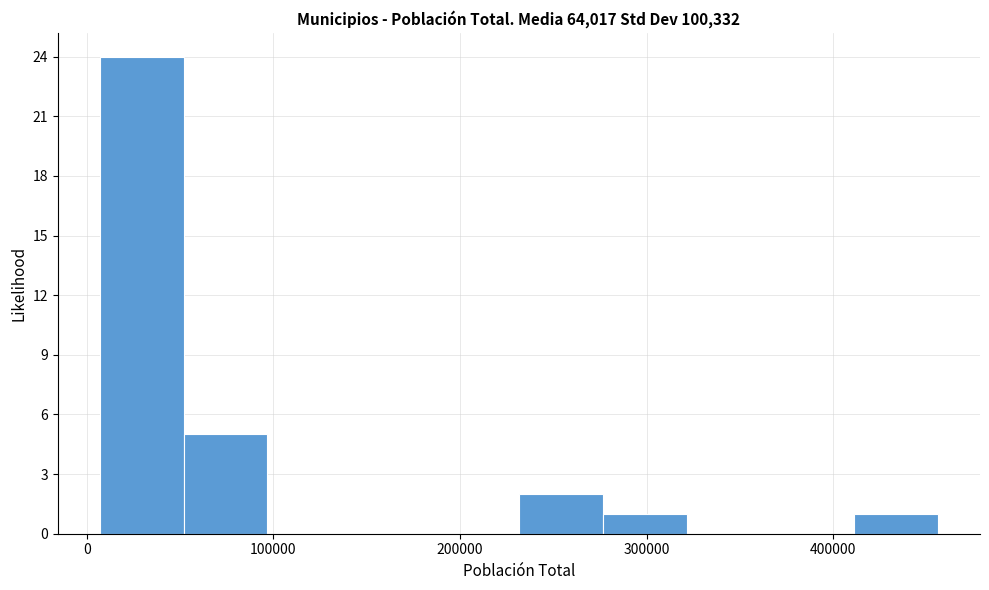

What is the height of the bar covering 280000 to 320000 on the x-axis? Neither the bar edges nor the heights are printed on the chart, so give them approximately, as read against the axes.

1